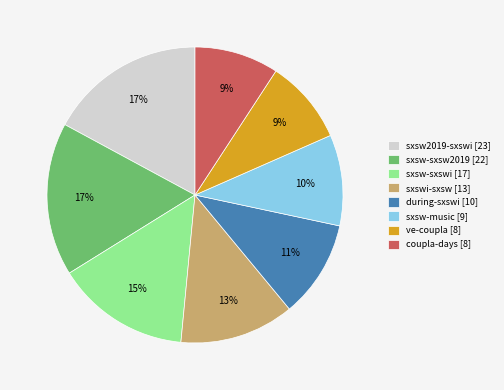

Do sxsw-sxswi [17] and coupla-days [8] together represent more than half of the pie?

No